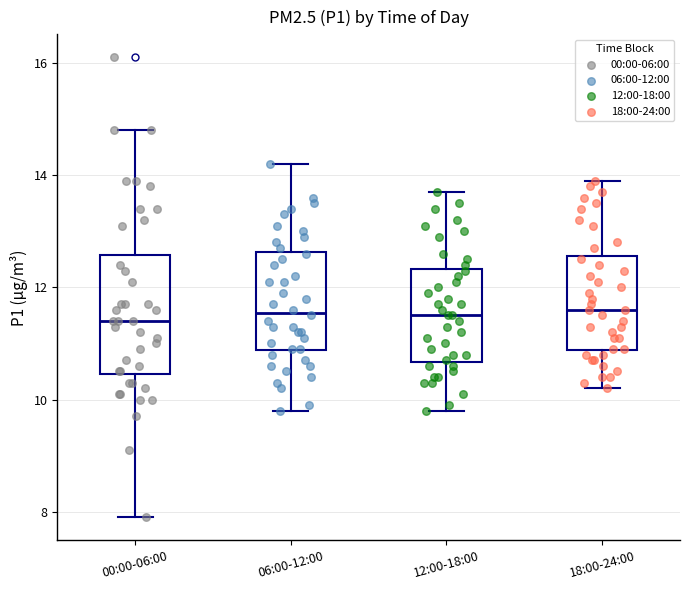

Comparing the boxes themselves (not the whiskers), which one is the tallest?

00:00-06:00